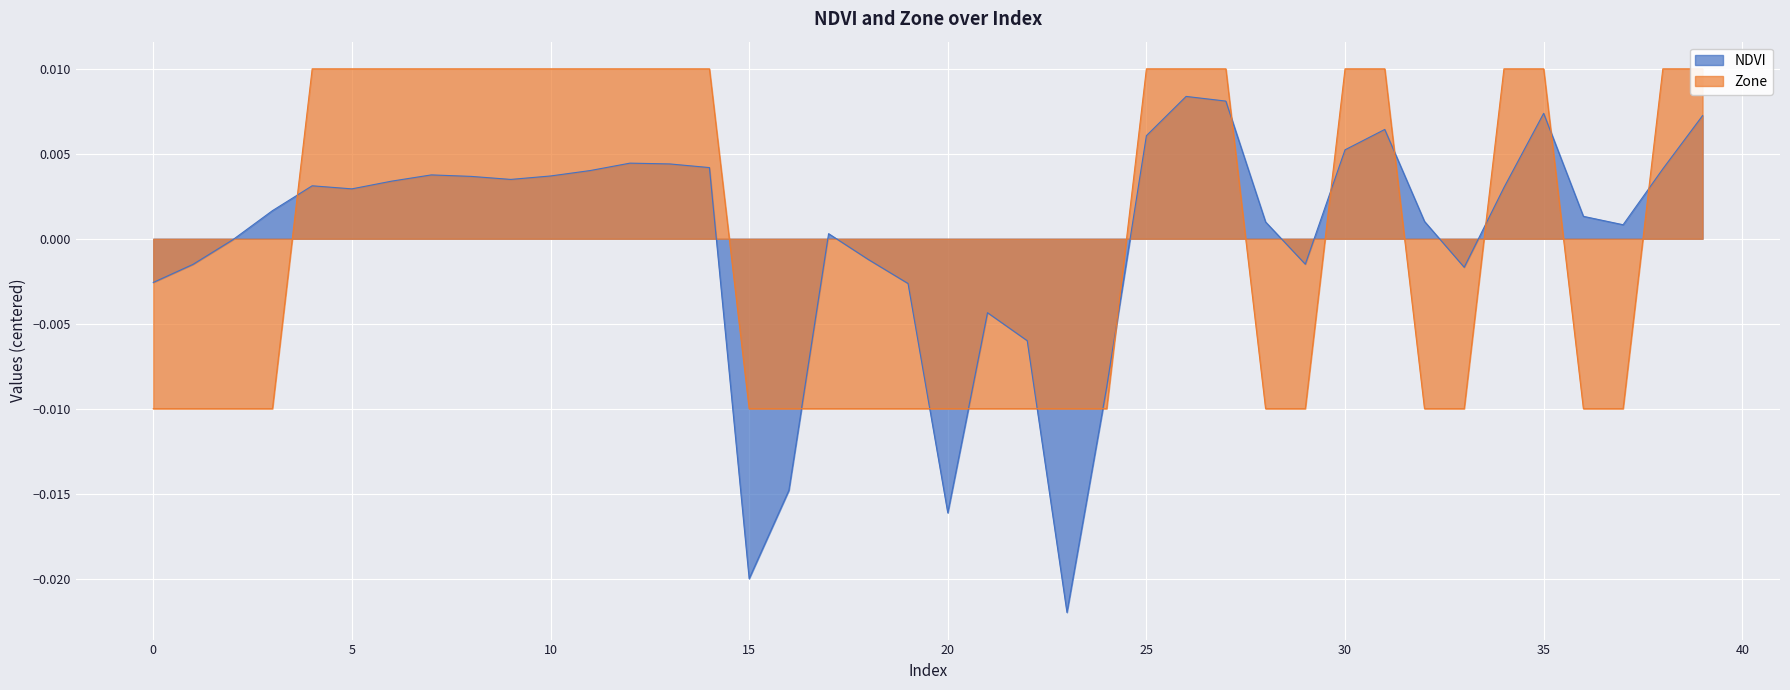

True or false: Zone has a value of 0.0 at 27.

True